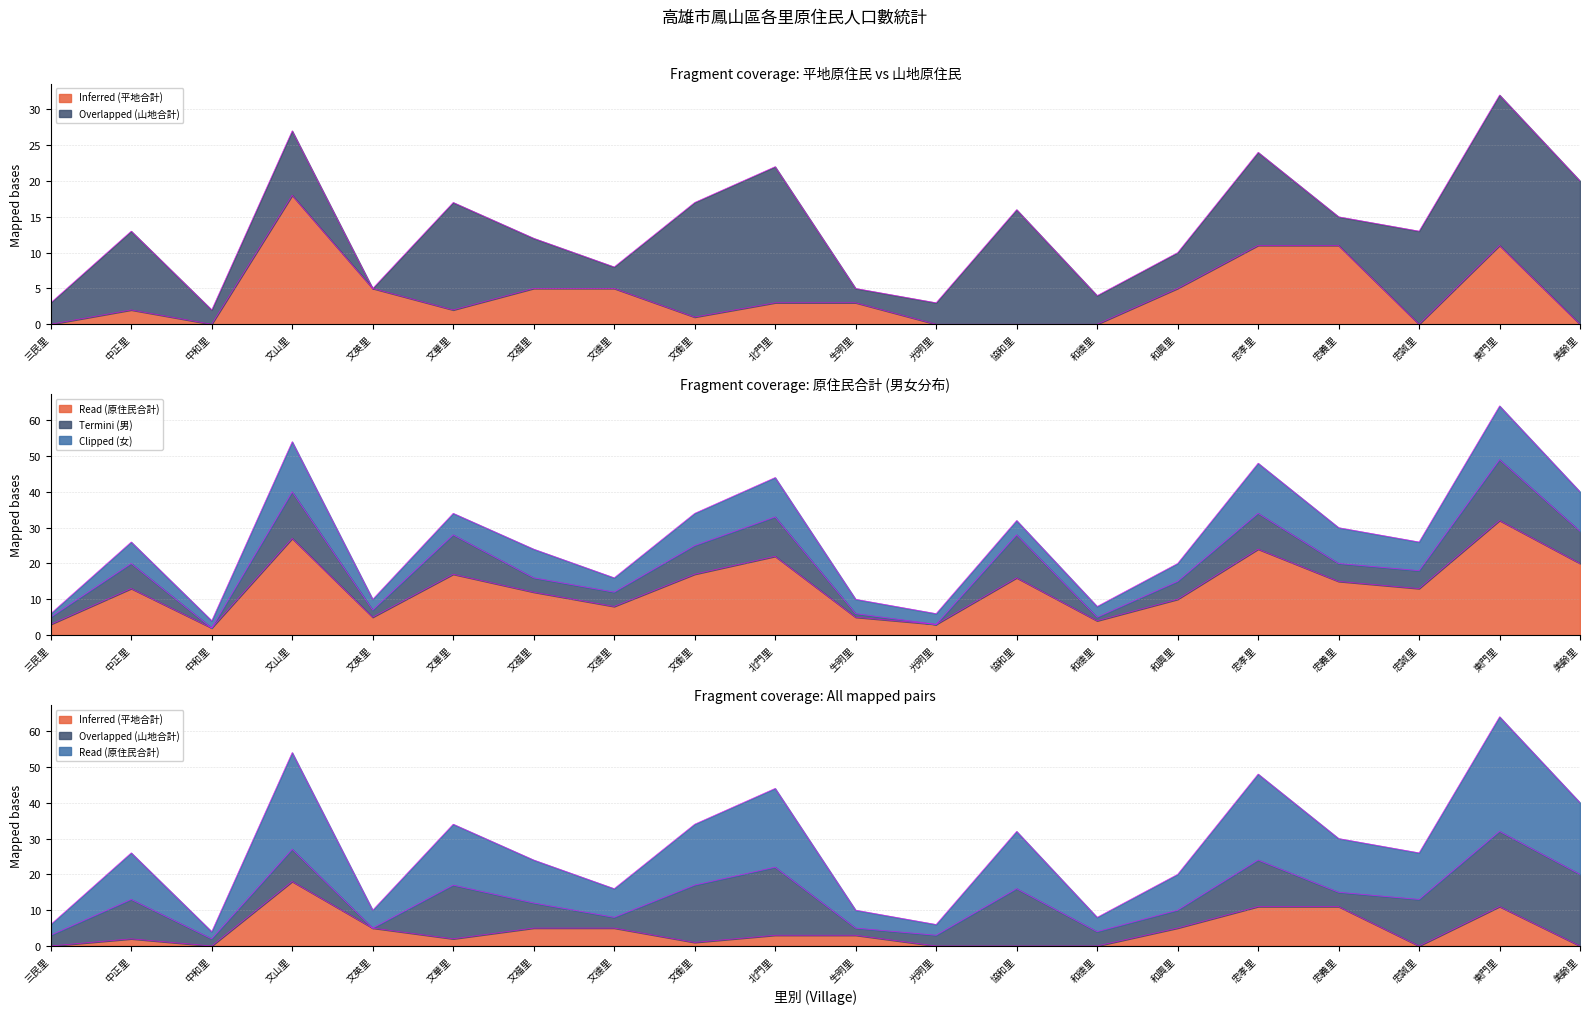

What is the difference between the second highest and minimum values in the Inferred (平地合計) series?

11